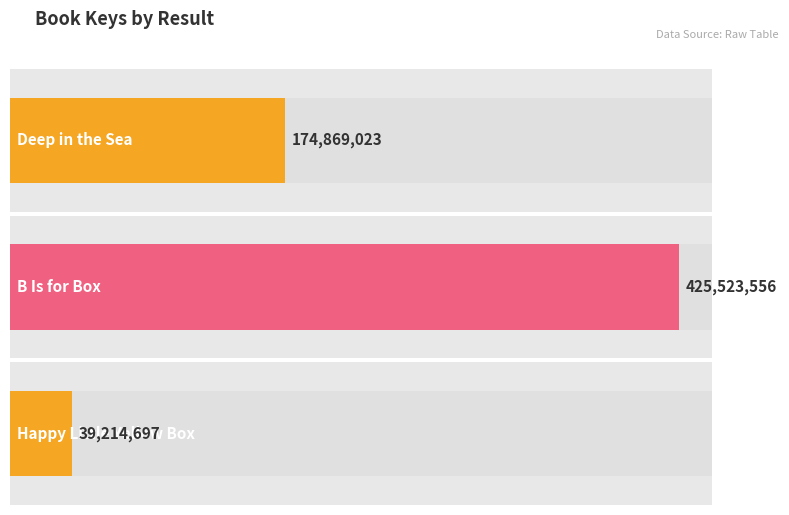

What is the value of the 1st bar from the left?

174869023